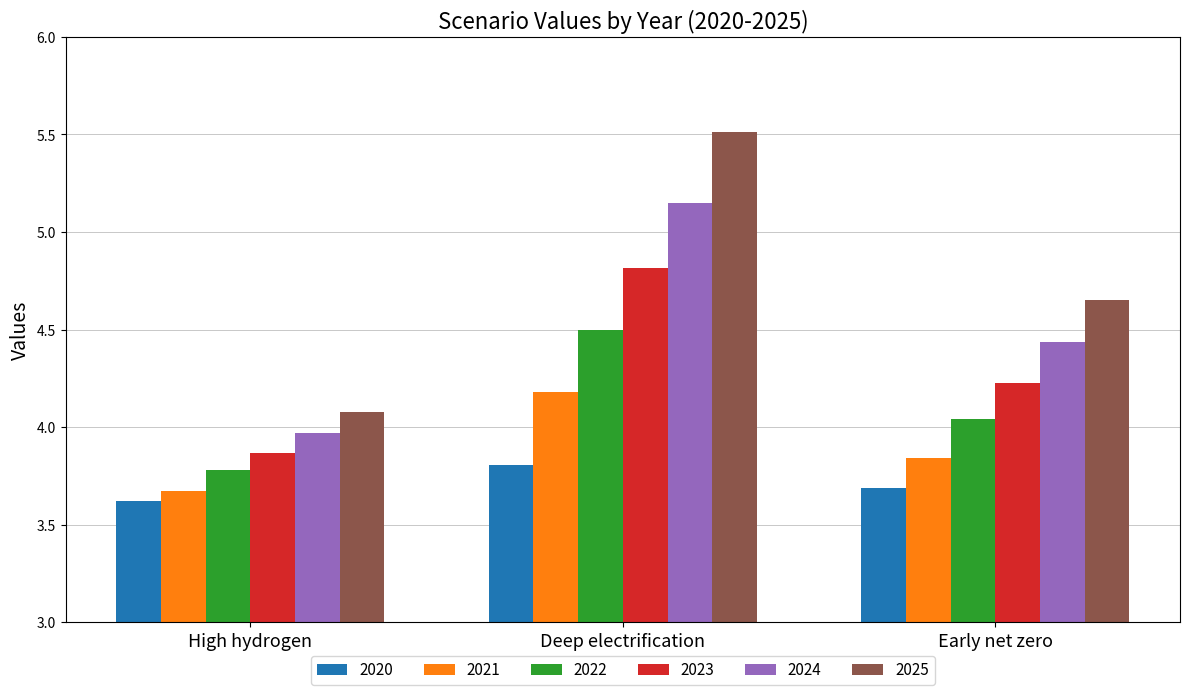

What value does the 2022 series have at Deep electrification?

4.5